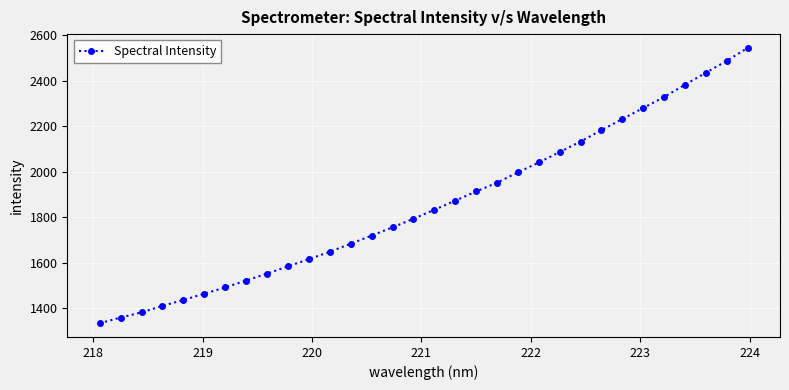

What is the smallest value displayed?

1334.5